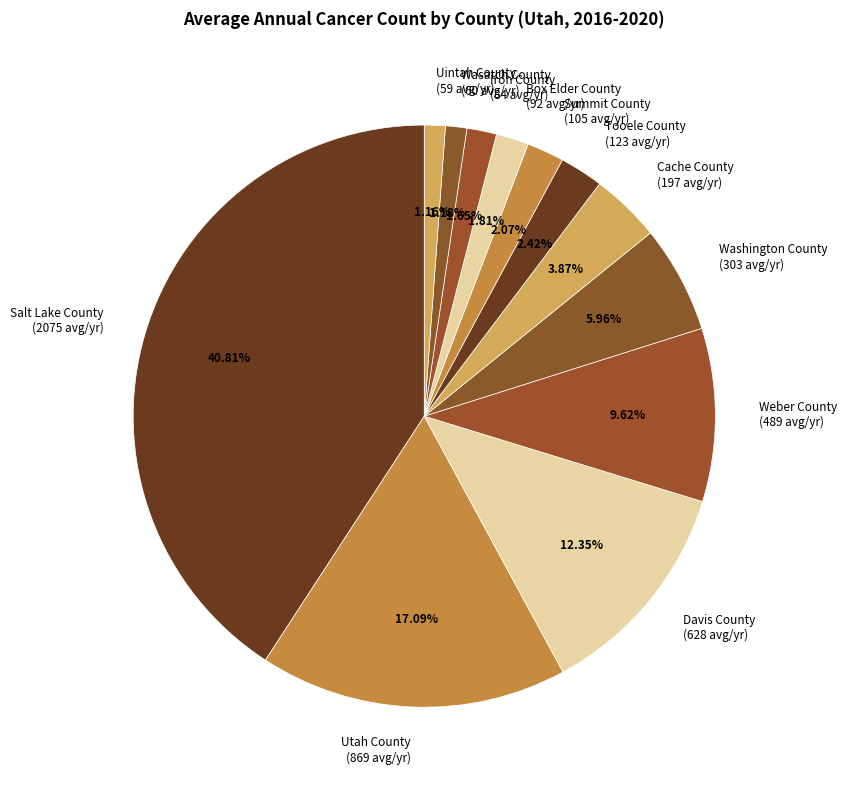

Approximately how many times larger is the value at Iron County (84 avg/yr) compared to Box Elder County (92 avg/yr)?

0.9